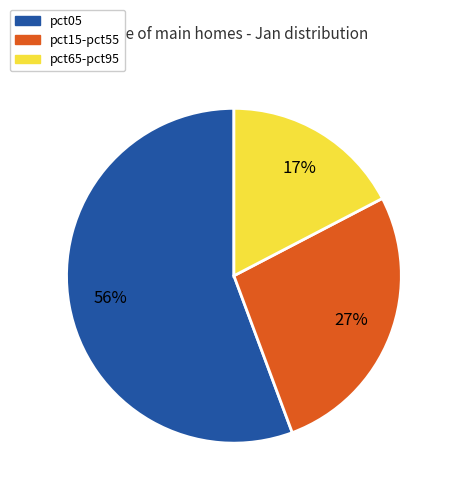

To the nearest percent, what is the combined percentage of pct65-pct95 and pct15-pct55?

44%